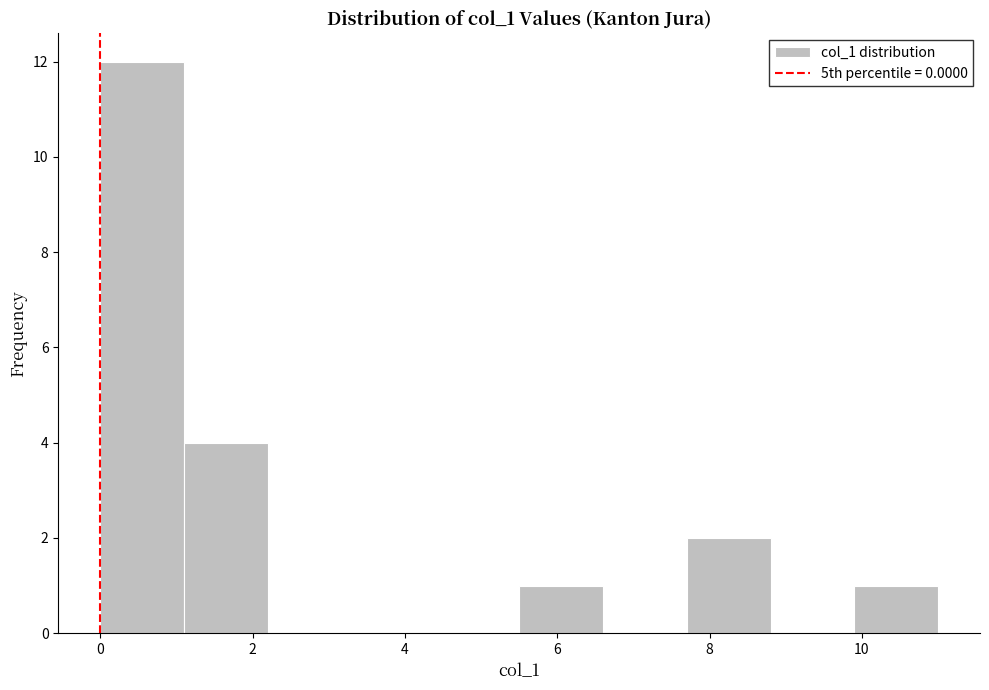

Reading left to right, transcribe this chart: for each bar, give the range it covers on the x-axis and its height. Neither the bar edges nor the heights are printed on the chart, so give them approximately, as read against the axes.

0.0 to 1.1: 12
1.1 to 2.2: 4
2.2 to 3.3: 0
3.3 to 4.4: 0
4.4 to 5.5: 0
5.5 to 6.6: 1
6.6 to 7.7: 0
7.7 to 8.8: 2
8.8 to 9.9: 0
9.9 to 11.0: 1